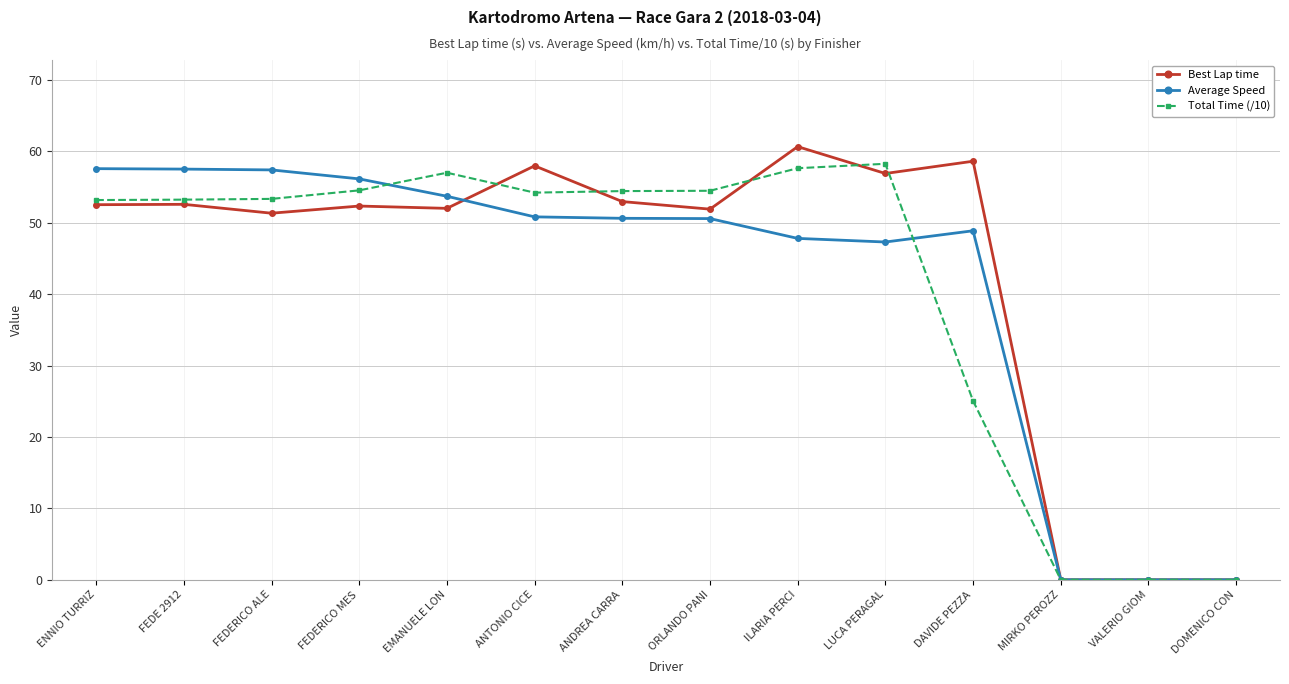

Which series has the largest total across all categories?

Best Lap time